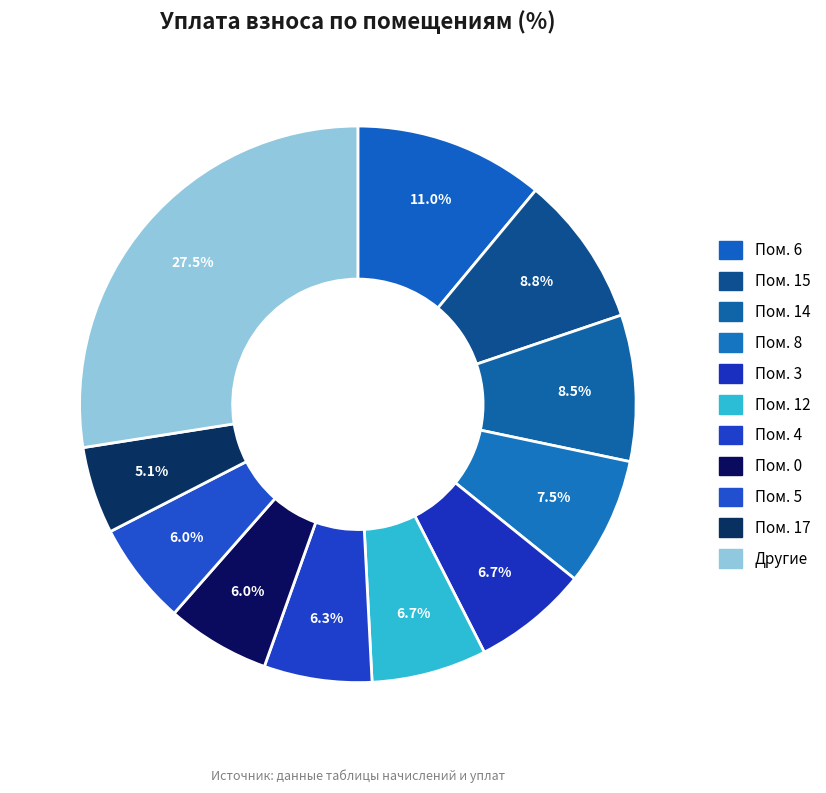

How many slices are in this pie chart?

11